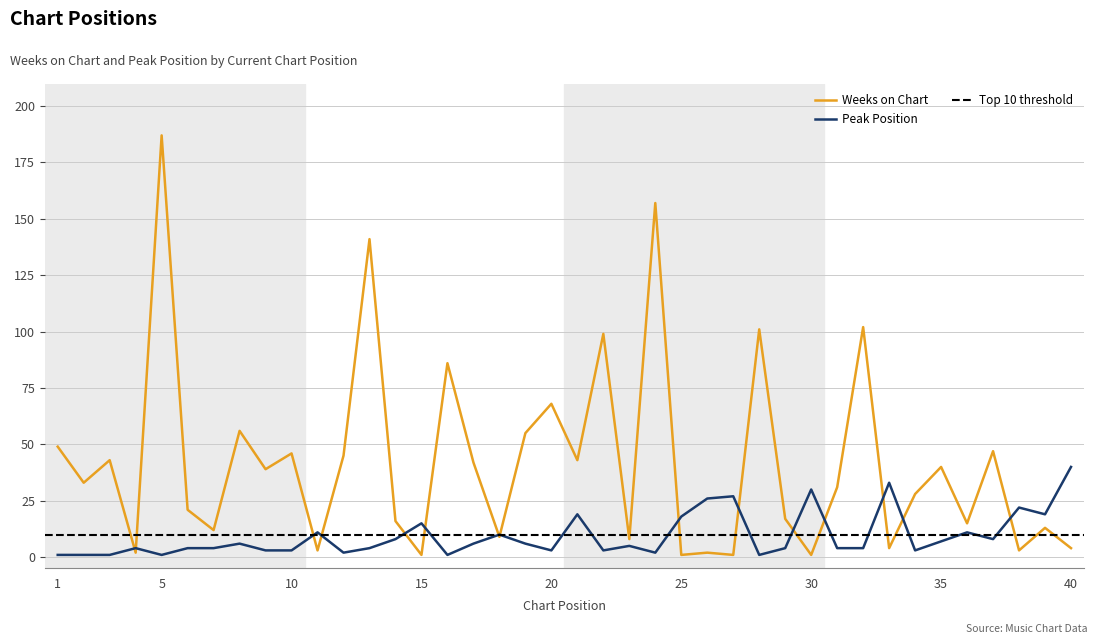

At how many categories does at least one series exceed 19?

29